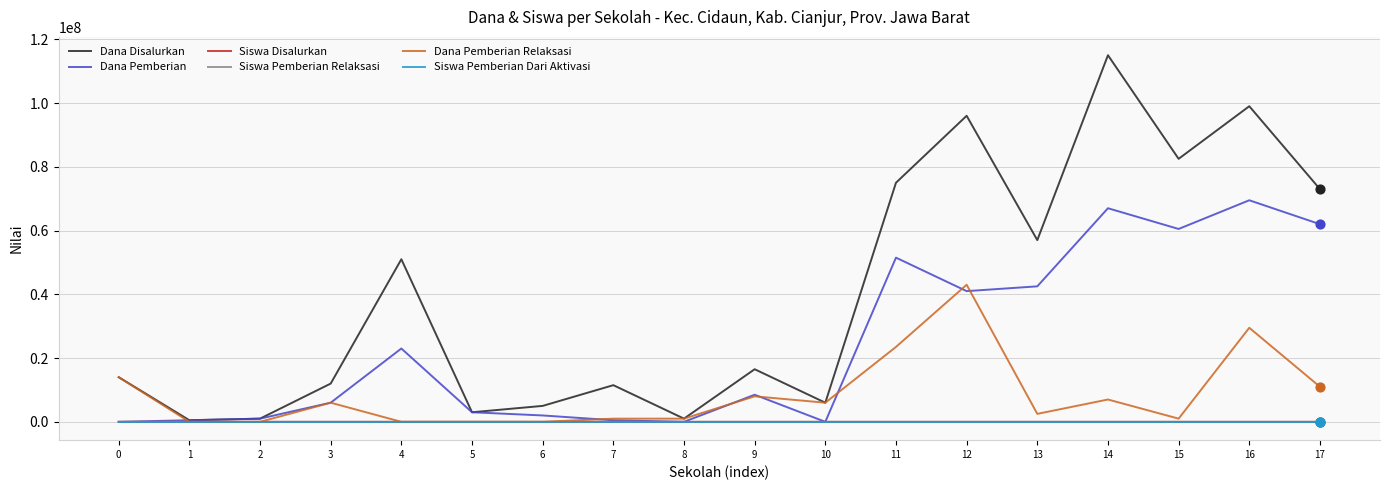

Is the value of Siswa Pemberian Dari Aktivasi at 9 greater than the value of Dana Pemberian at 13?

No